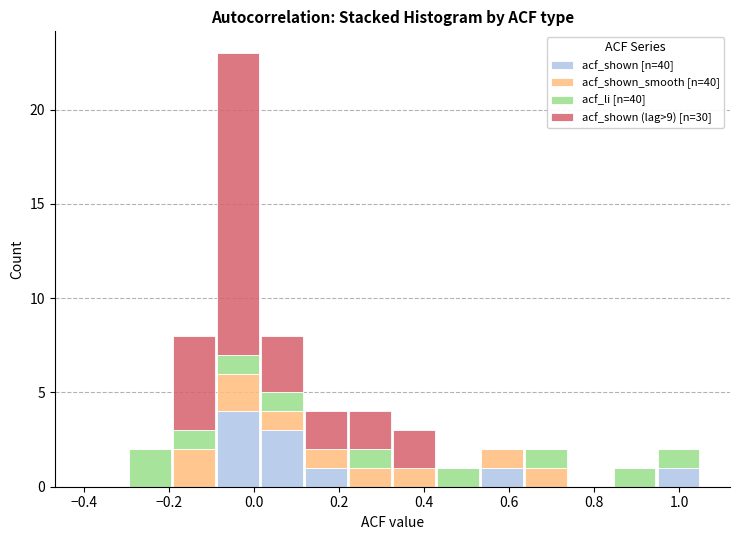

Reading left to right, list every stacked bar in this chart as the range it spans on the x-axis followed by its total height. Neither the bar edges nor the heights are printed on the chart, so give them approximately, as read against the axes.

-0.40 to -0.30: 0
-0.30 to -0.20: 2
-0.20 to -0.08: 8
-0.08 to 0.02: 23
0.02 to 0.12: 8
0.12 to 0.22: 4
0.22 to 0.32: 4
0.32 to 0.42: 3
0.42 to 0.54: 1
0.54 to 0.64: 2
0.64 to 0.74: 2
0.74 to 0.84: 0
0.84 to 0.94: 1
0.94 to 1.06: 2